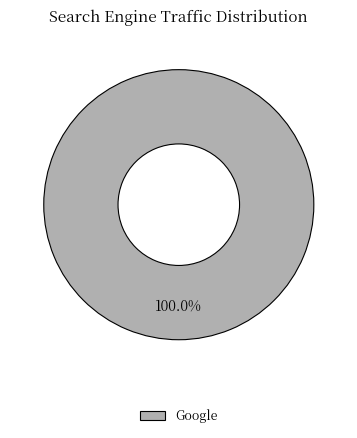

Rank the categories by value from lowest to highest.

Google